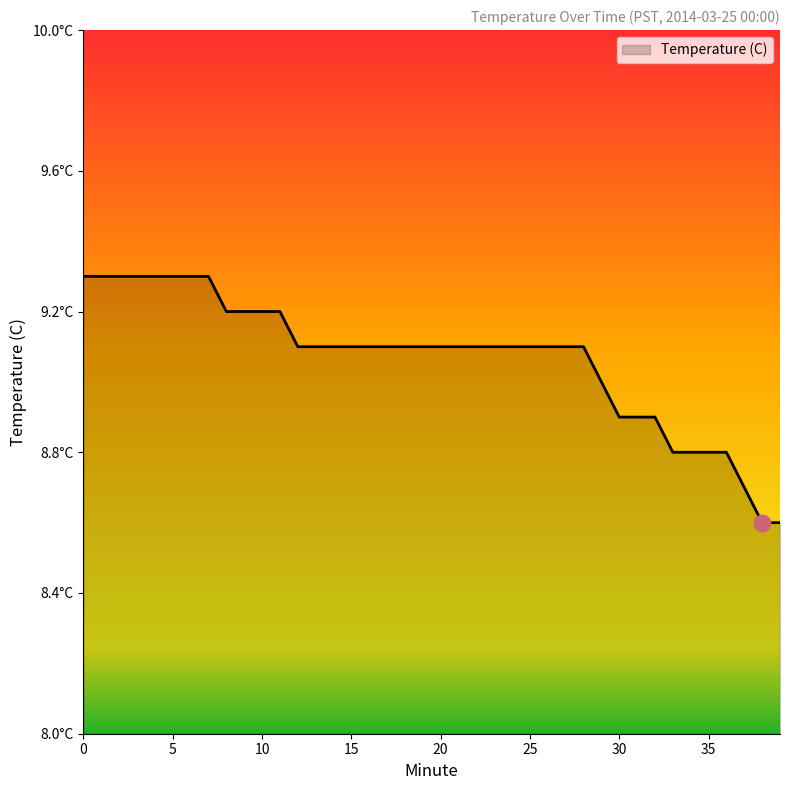

What is the difference between the maximum and minimum values?

0.7